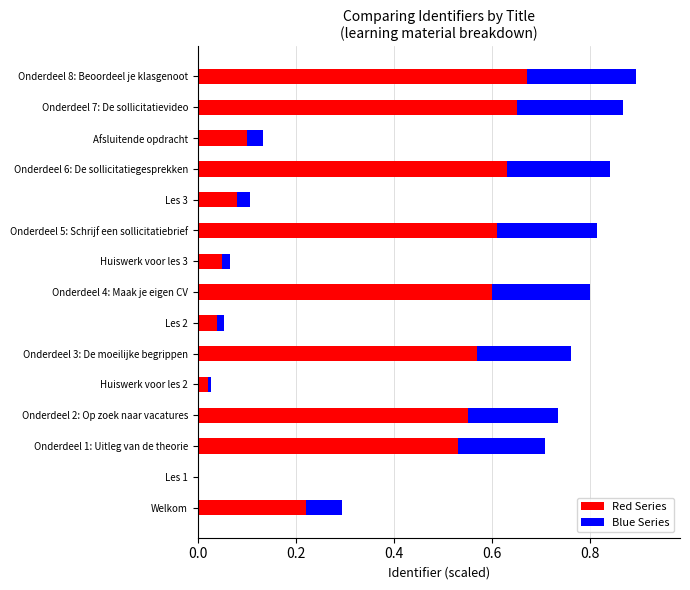

What is the average value of the Red Series series?

0.4